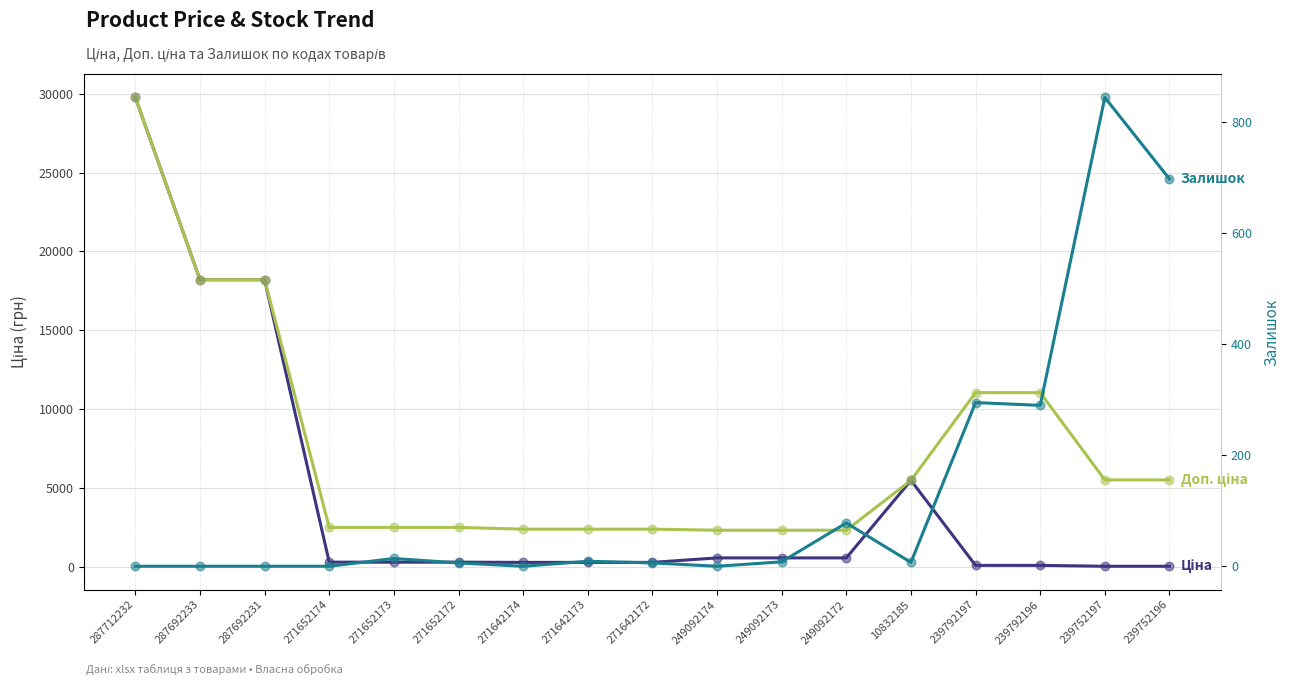

Which series contains the lowest Y value?

Залишок